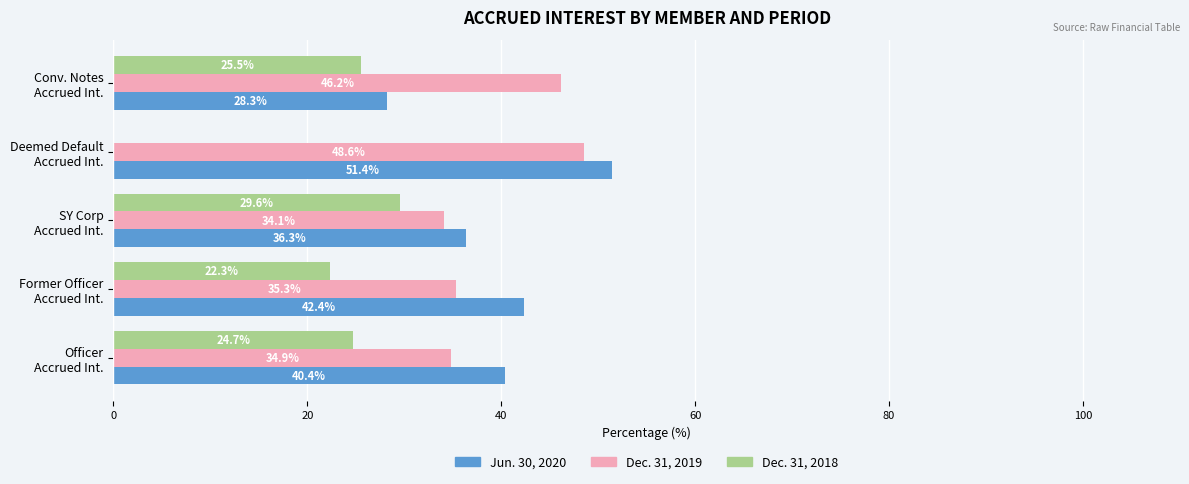

Count the number of categories in the chart.

5